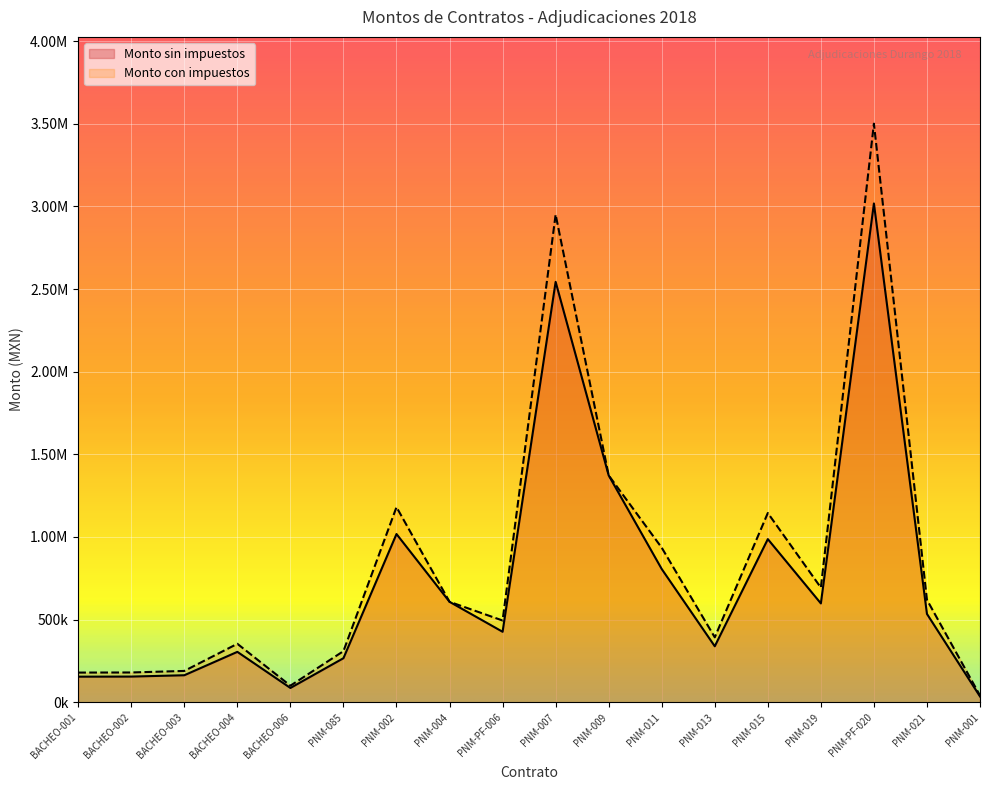

Reading right to left, list all the values displayed in this chart.

Monto sin impuestos: 34799.6	534112.6	3017695.6	597701.4	986802.8	338410.7	805836.4	1372400.0	2543405.5	426122.1	607475.0	1017566.5	266250.2	86139.9	304609.6	163069.4	155056.4	154457.7
Monto con impuestos: 40367.5	619570.6	3500526.9	693333.6	1144691.2	392556.4	934770.2	1372400.0	2950350.4	494301.7	607475.0	1180377.2	308850.2	99922.3	353347.2	189160.5	179865.4	179171.0